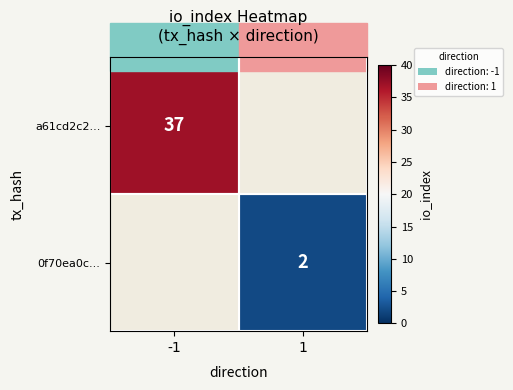

True or false: 0f70ea0c... has a value of 2 at 1.

True